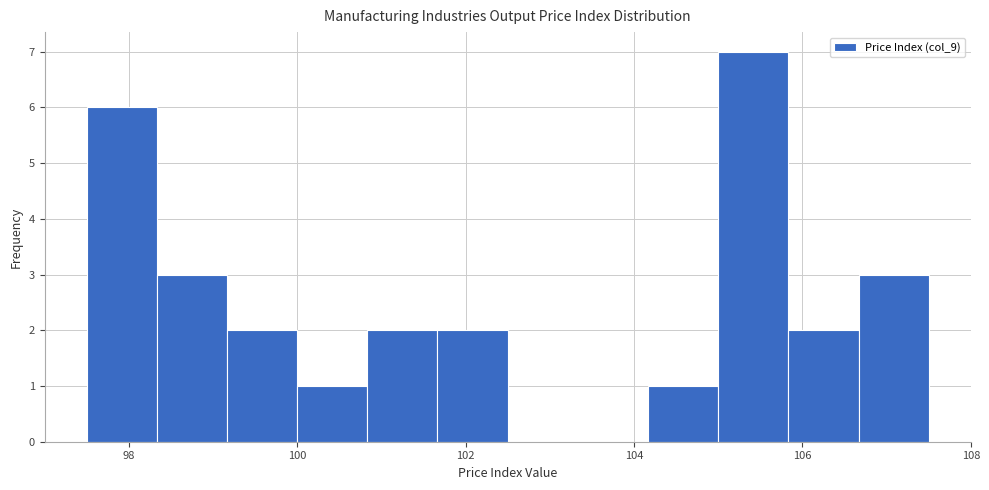

Reading left to right, transcribe this chart: for each bar, give the range it covers on the x-axis and its height. Neither the bar edges nor the heights are printed on the chart, so give them approximately, as read against the axes.

97.6 to 98.4: 6
98.4 to 99.2: 3
99.2 to 100.0: 2
100.0 to 100.8: 1
100.8 to 101.6: 2
101.6 to 102.6: 2
102.6 to 103.4: 0
103.4 to 104.2: 0
104.2 to 105.0: 1
105.0 to 105.8: 7
105.8 to 106.6: 2
106.6 to 107.6: 3